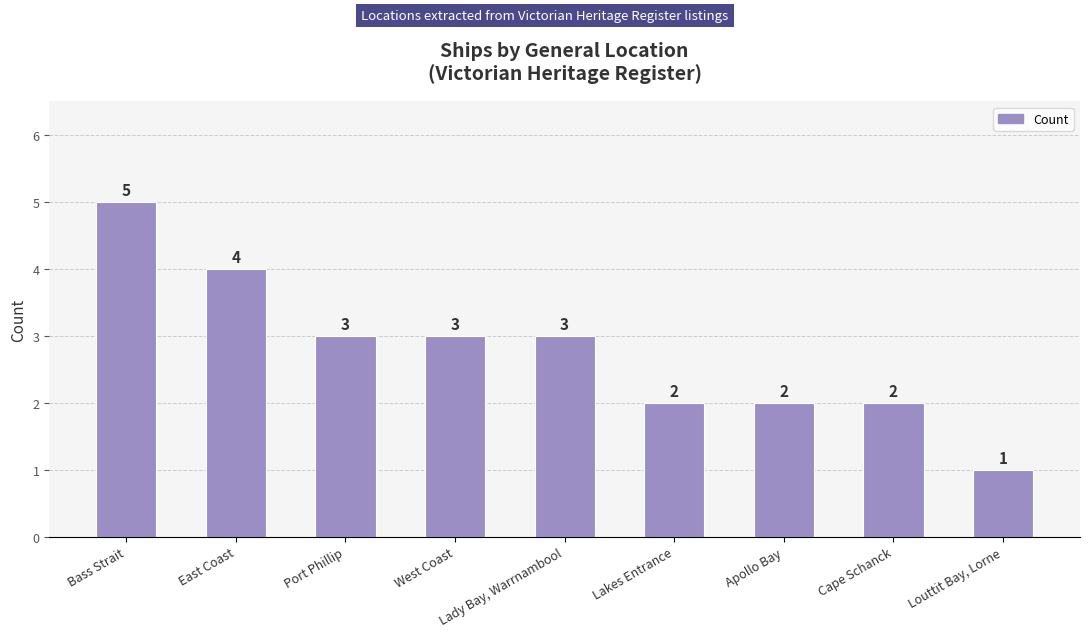

What is the label of the 1st bar from the right?

Louttit Bay, Lorne